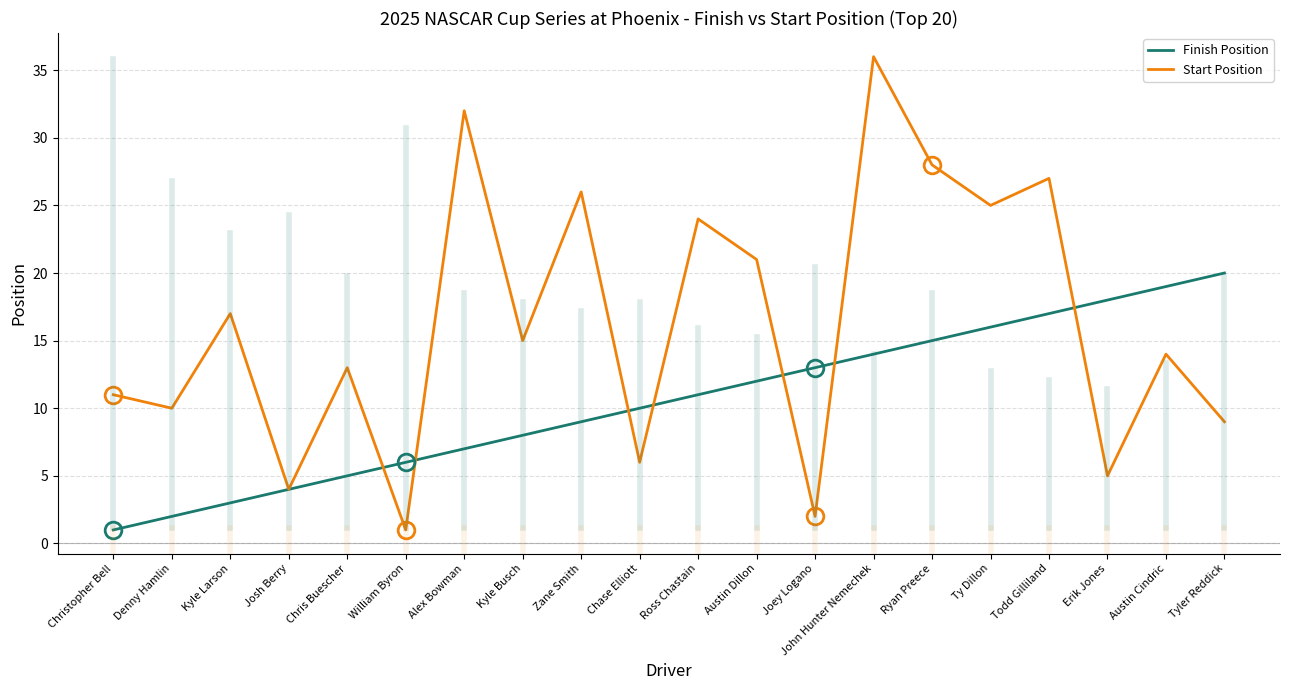

Reading right to left, transcribe all the data shown in this chart.

Finish Position: 20	19	18	17	16	15	14	13	12	11	10	9	8	7	6	5	4	3	2	1
Start Position: 9	14	5	27	25	28	36	2	21	24	6	26	15	32	1	13	4	17	10	11